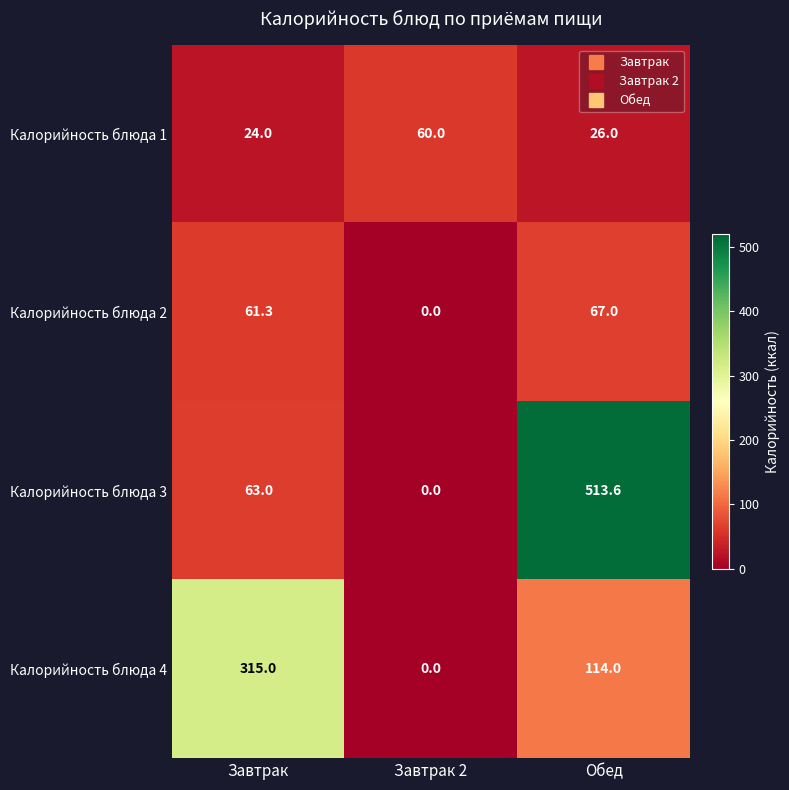

What is the difference between the Калорийность блюда 4 values at Завтрак 2 and Завтрак?

315.0